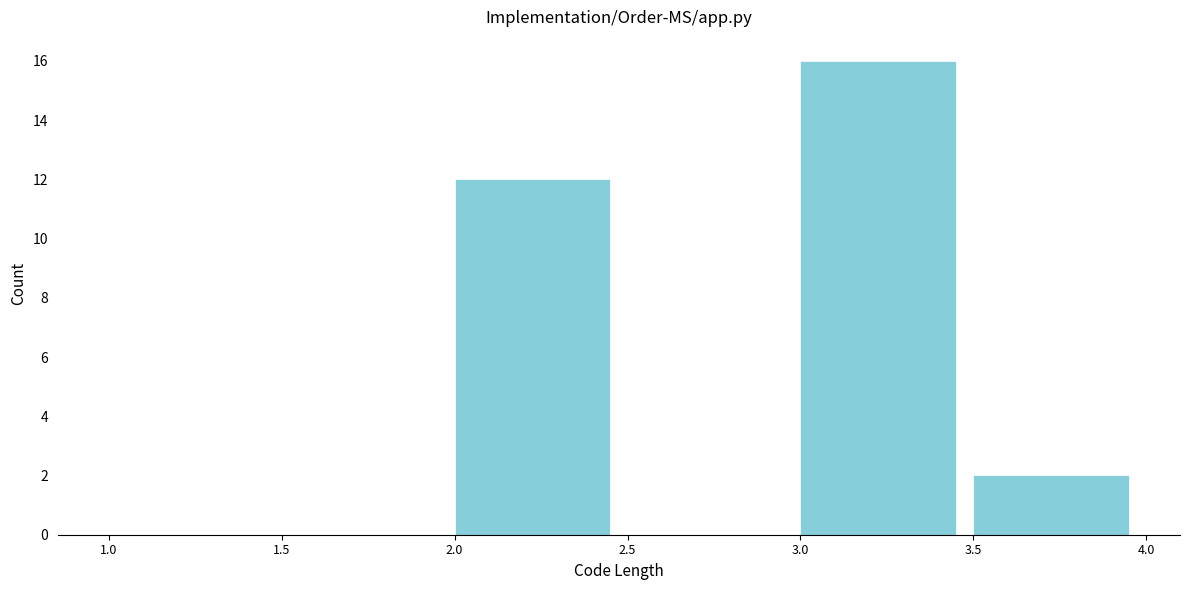

Reading left to right, list every bar in this chart as the range it spans on the x-axis followed by its height. The values are not printed on the chart, so give them approximately, as read against the axis.

1.0 to 1.5: 0
1.5 to 2.0: 0
2.0 to 2.5: 12
2.5 to 3.0: 0
3.0 to 3.5: 16
3.5 to 4.0: 2